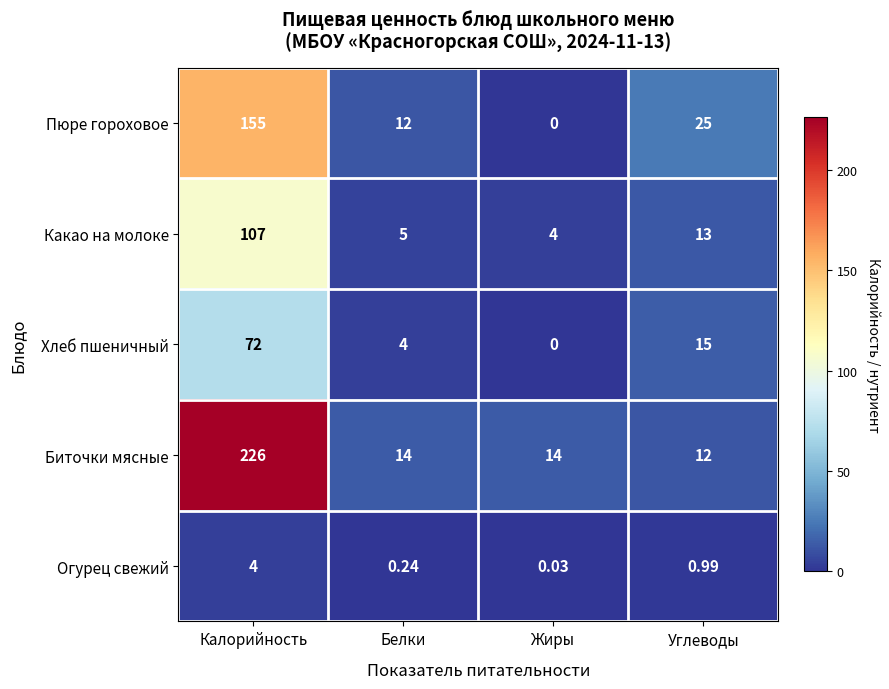

Rank the categories by Огурец свежий value from lowest to highest.

Жиры, Белки, Углеводы, Калорийность